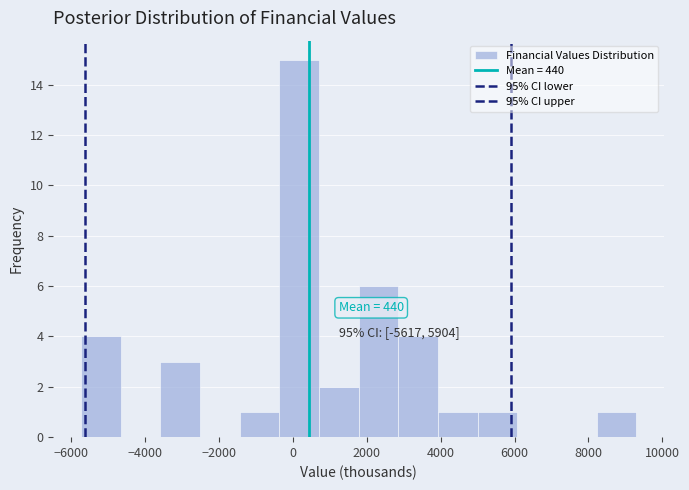

Over which range of the x-axis is the bar tallest?

-400 to 800